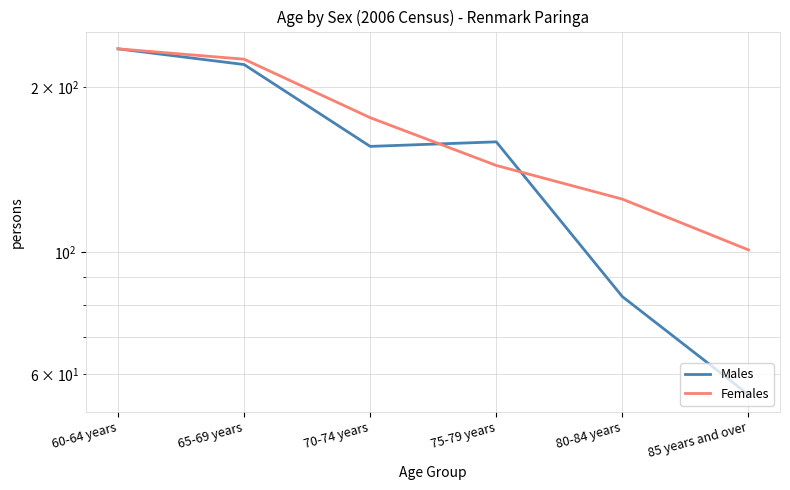

Where is Males nearest to the value 145?

70-74 years